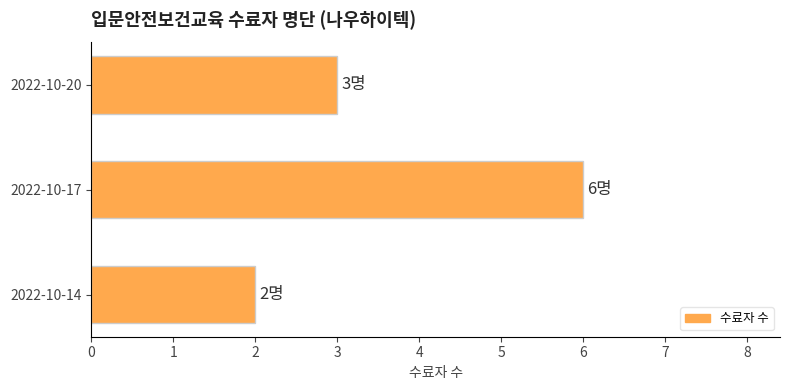

Which has a higher value, 2022-10-20 or 2022-10-17?

2022-10-17